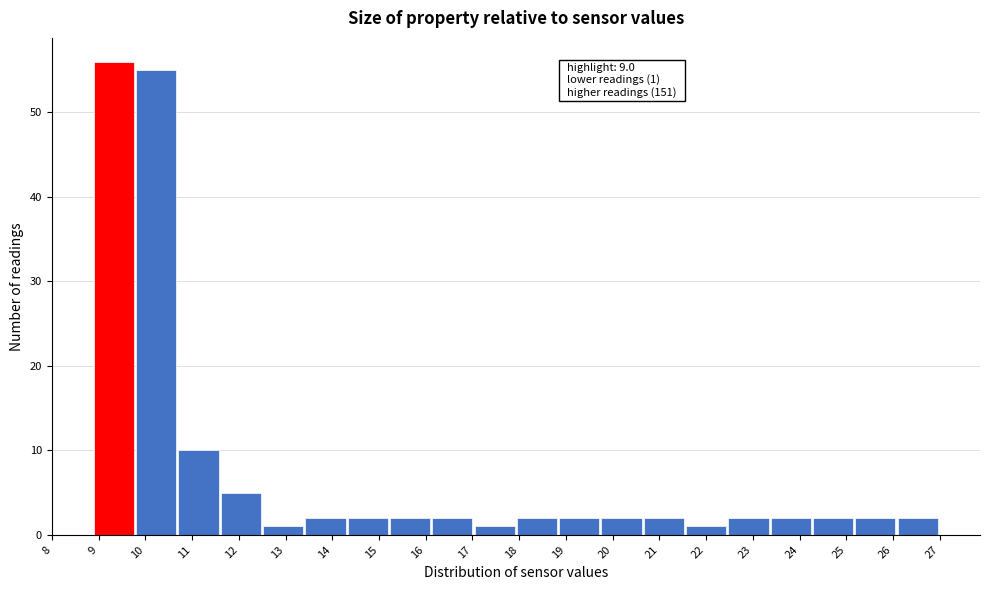

Over which range of the x-axis is the bar tallest?

8.9 to 9.8